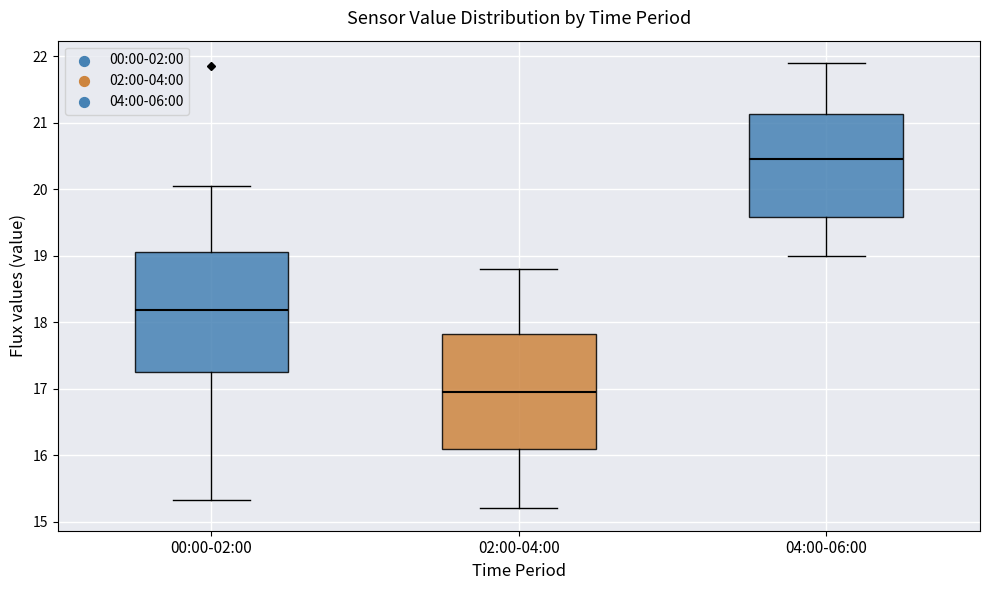

Where is the upper edge of the box for 02:00-04:00 on the y-axis? The values are not printed on the chart, so give them approximately, as read against the axis.

17.8